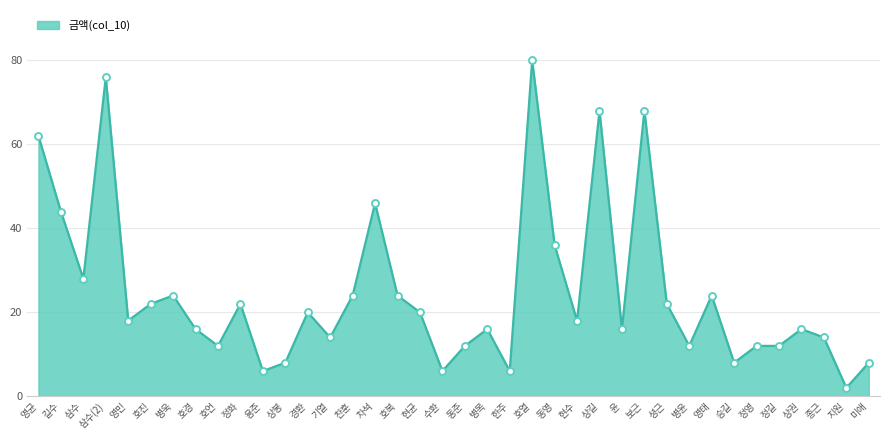

What is the change in value from 경환 to 지원?

-18